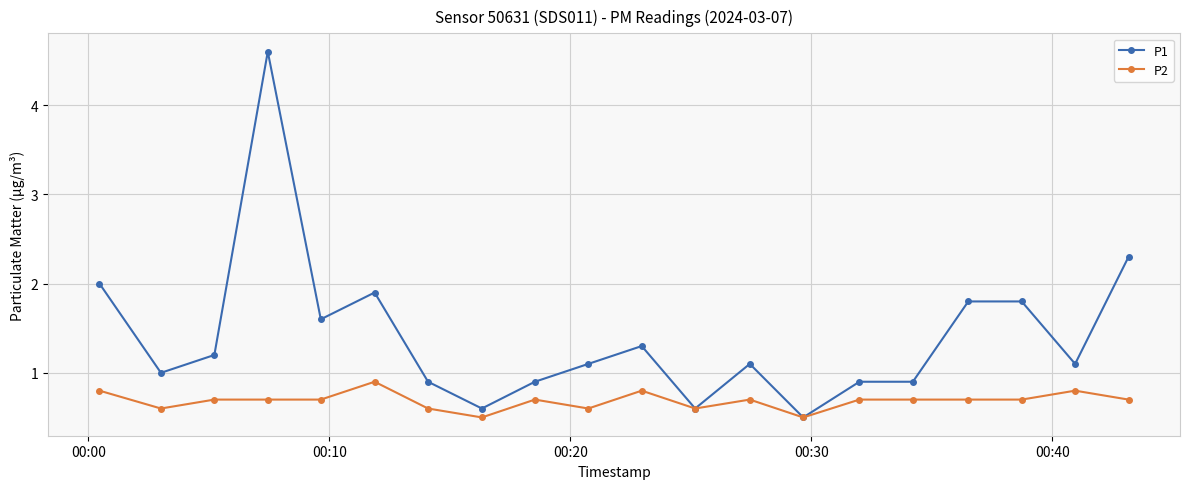

What is the value of the P2 point at the 7th from the left?

0.6